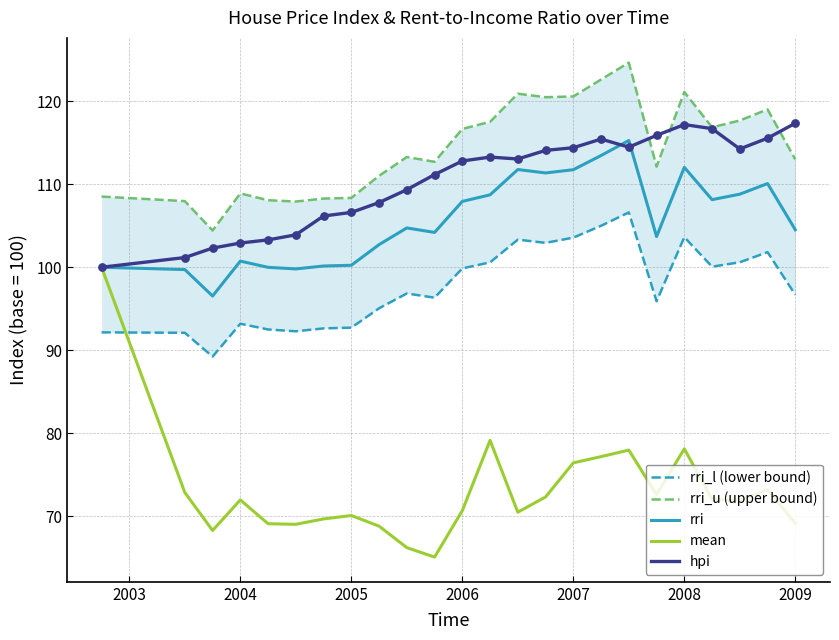

Is the value of mean at 2005 greater than the value of rri at 2008?

No